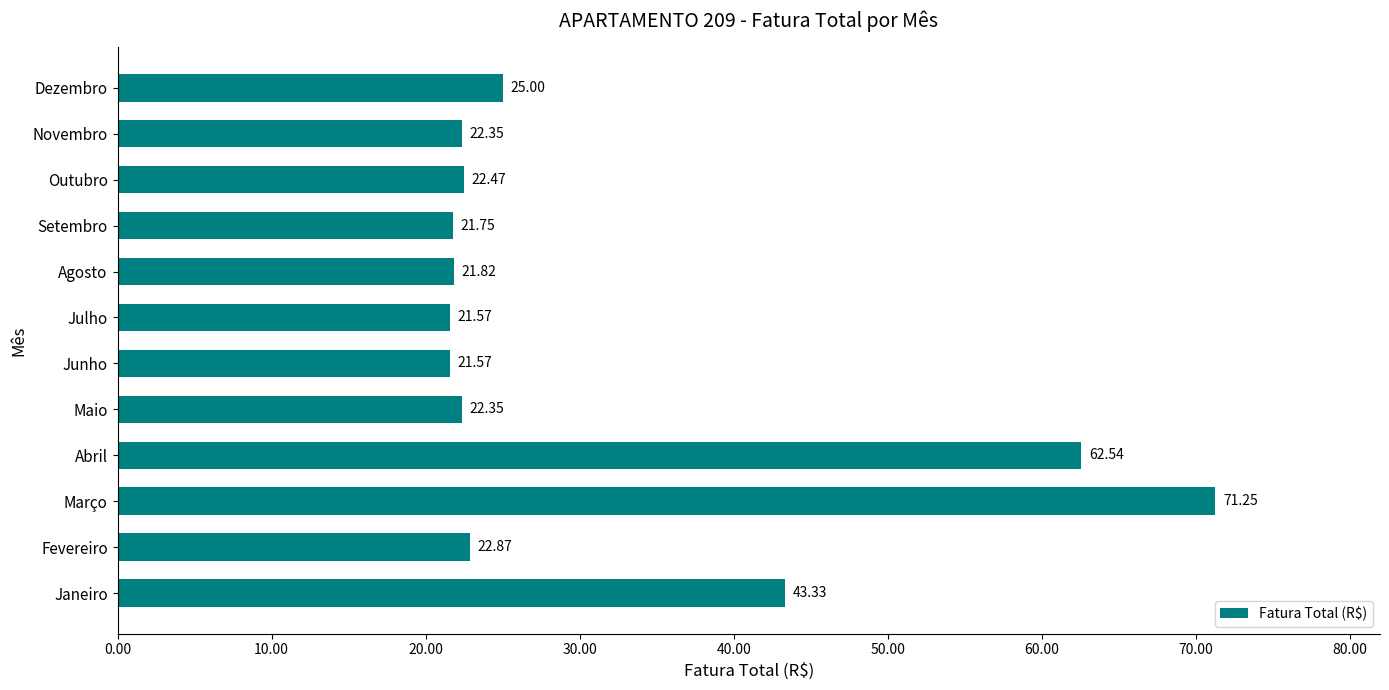

How many data points does each series have?

12